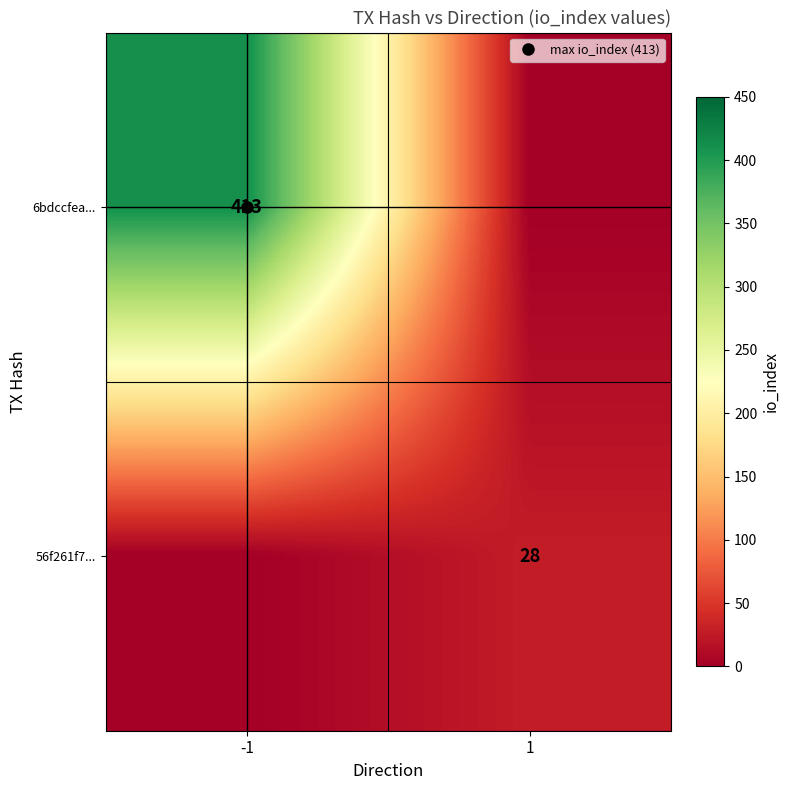

List the labels in order of 56f261f7... value, smallest first.

-1, 1